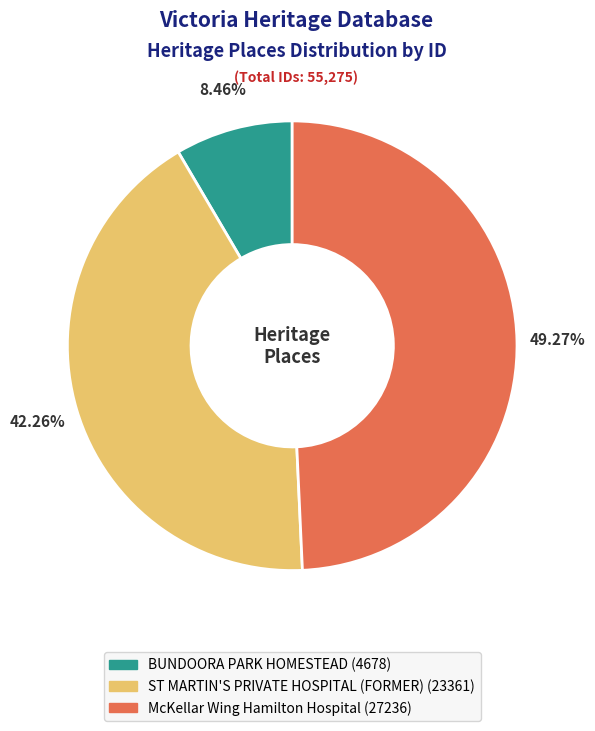

How many segments does this pie chart have?

3